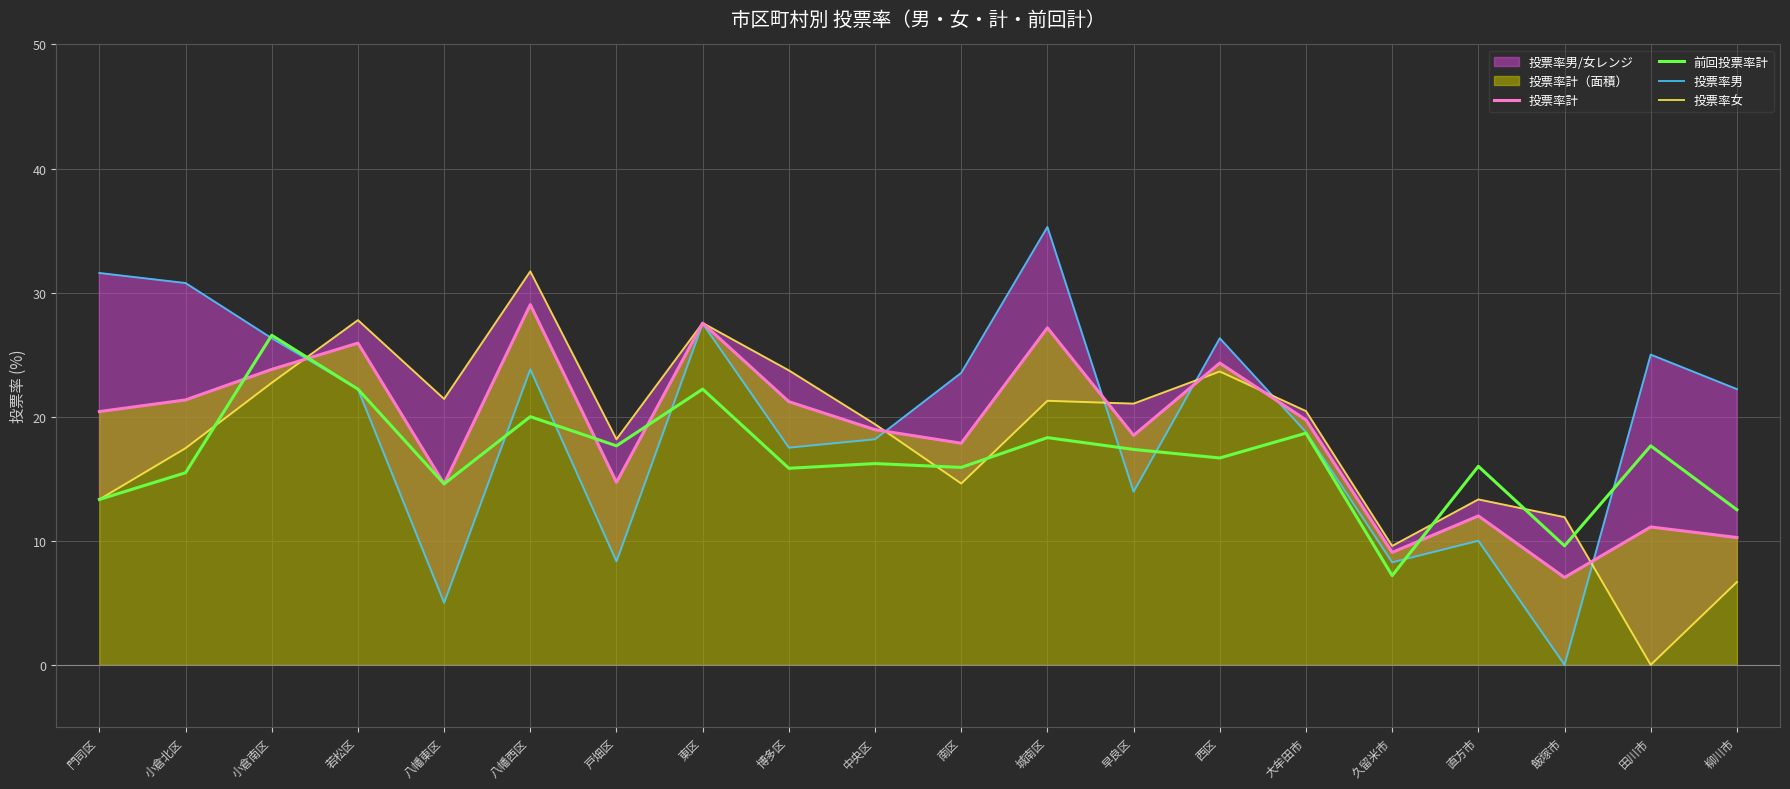

Is the value of 投票率男 at 城南区 greater than the value of 投票率女 at 久留米市?

Yes